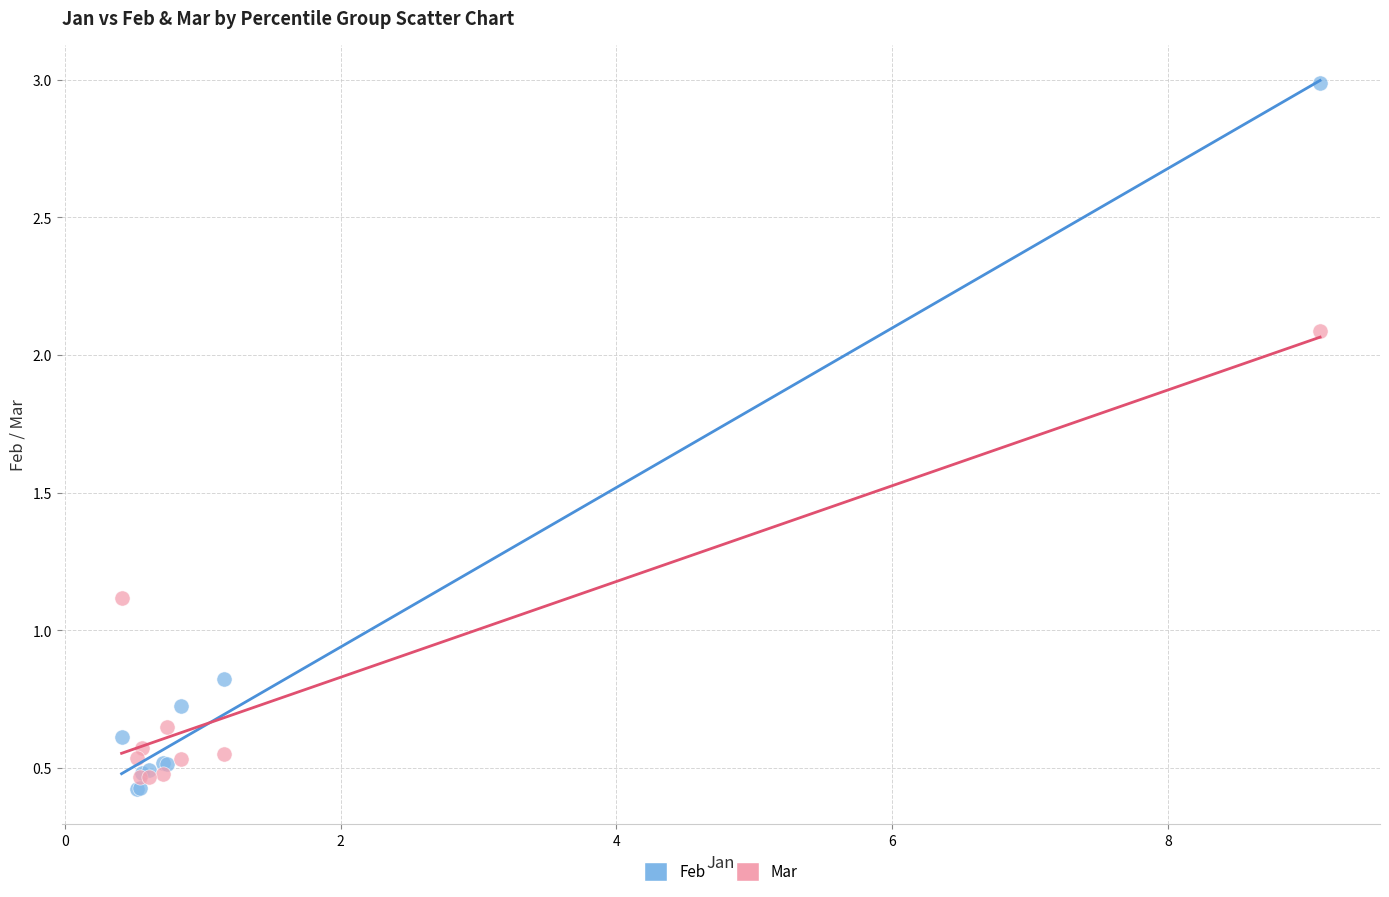

What are all the series names shown in the legend?

Feb, Mar